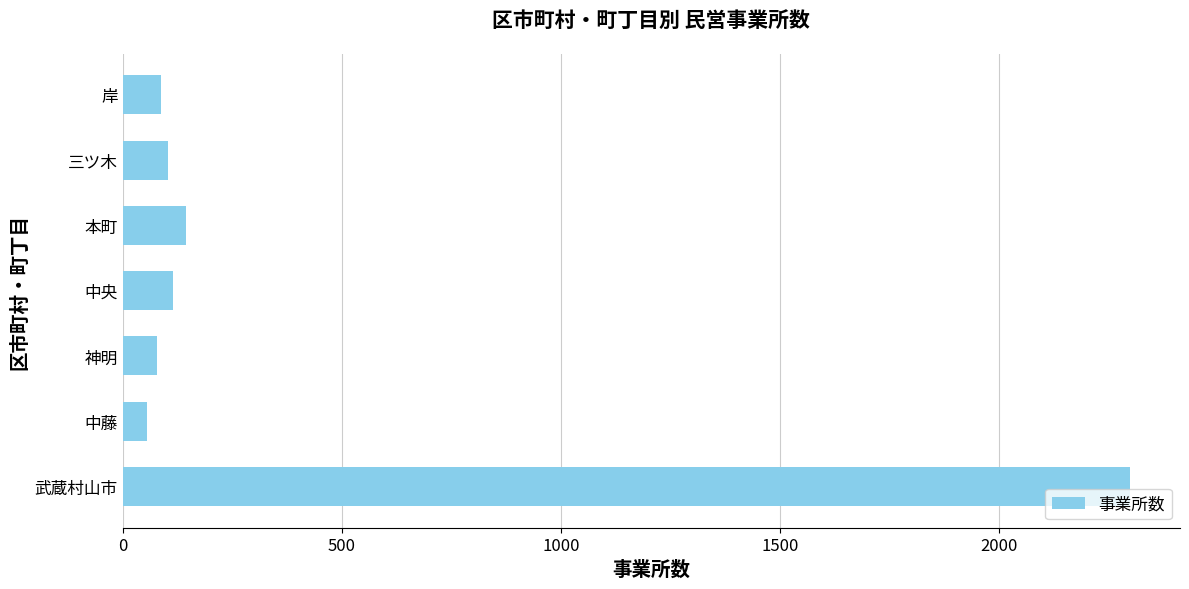

Read the value at 三ツ木.

103